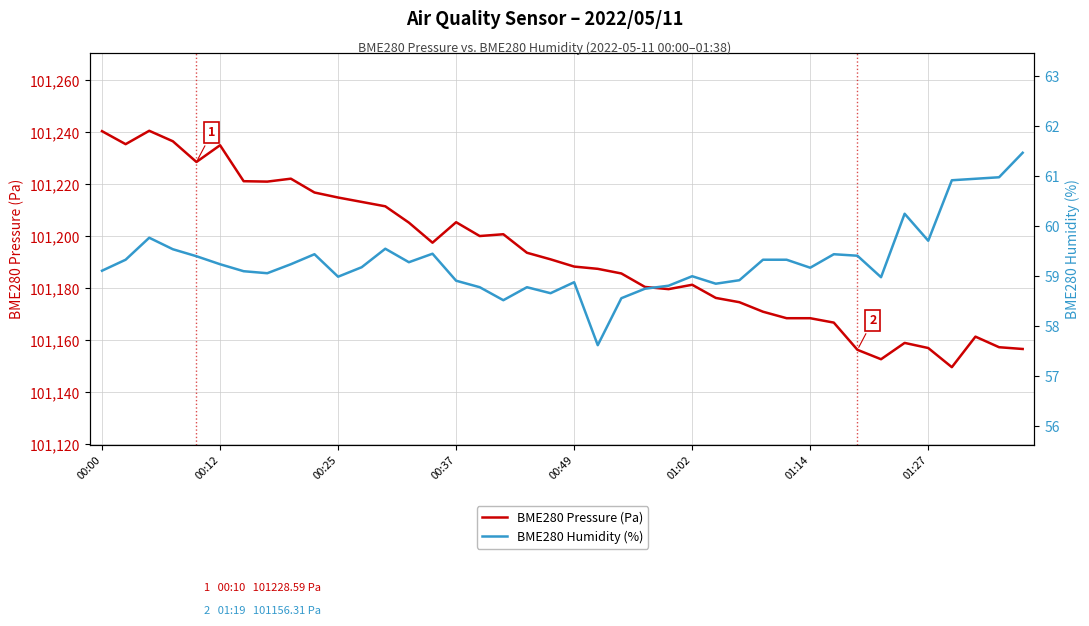

How many values in the BME280 Pressure (Pa) series exceed 101191?

20